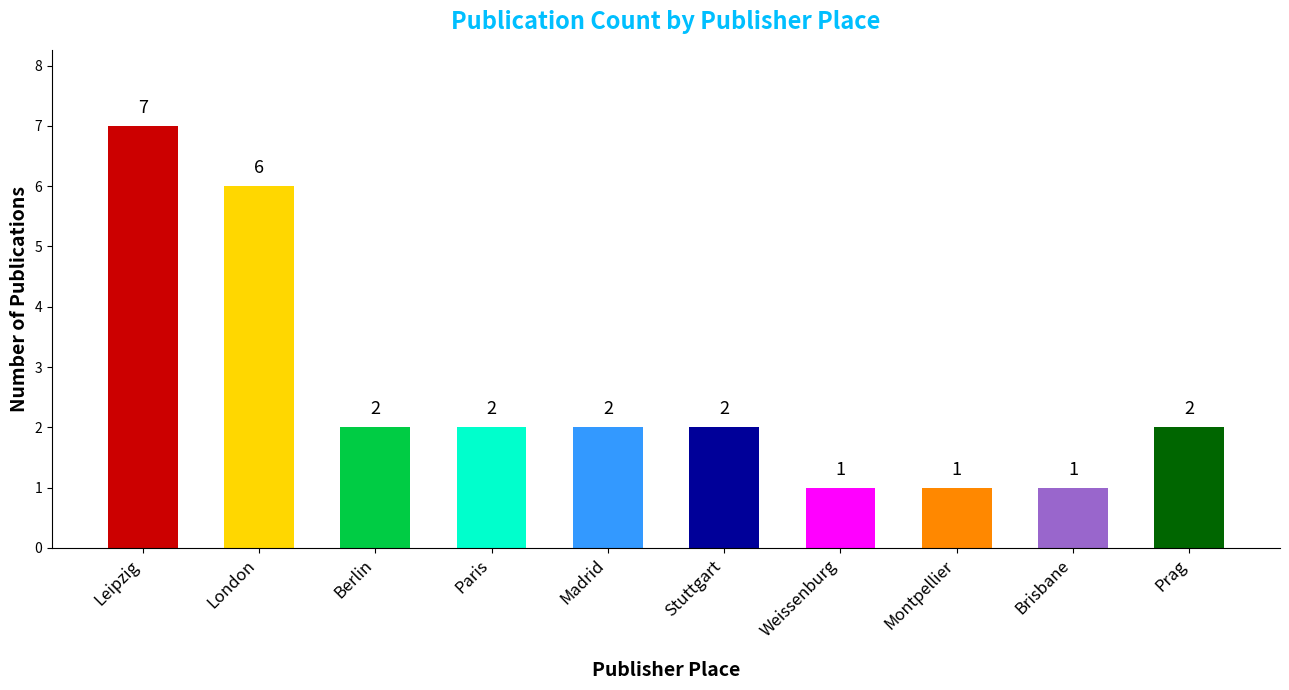

What is the ratio of the value at Paris to the value at Prag?

1.0